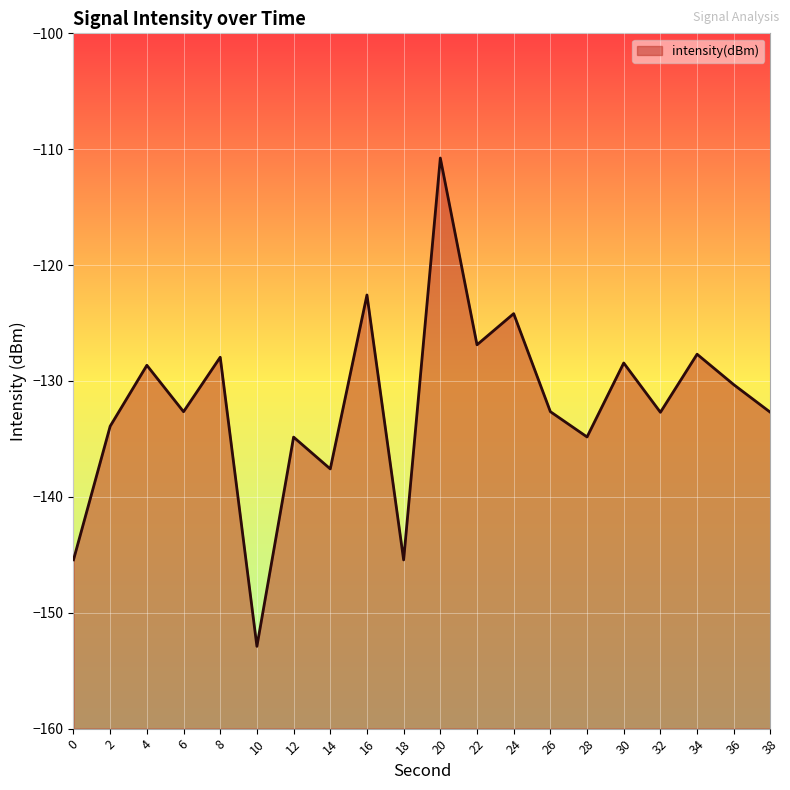

What is the difference between the maximum and minimum values?

42.1